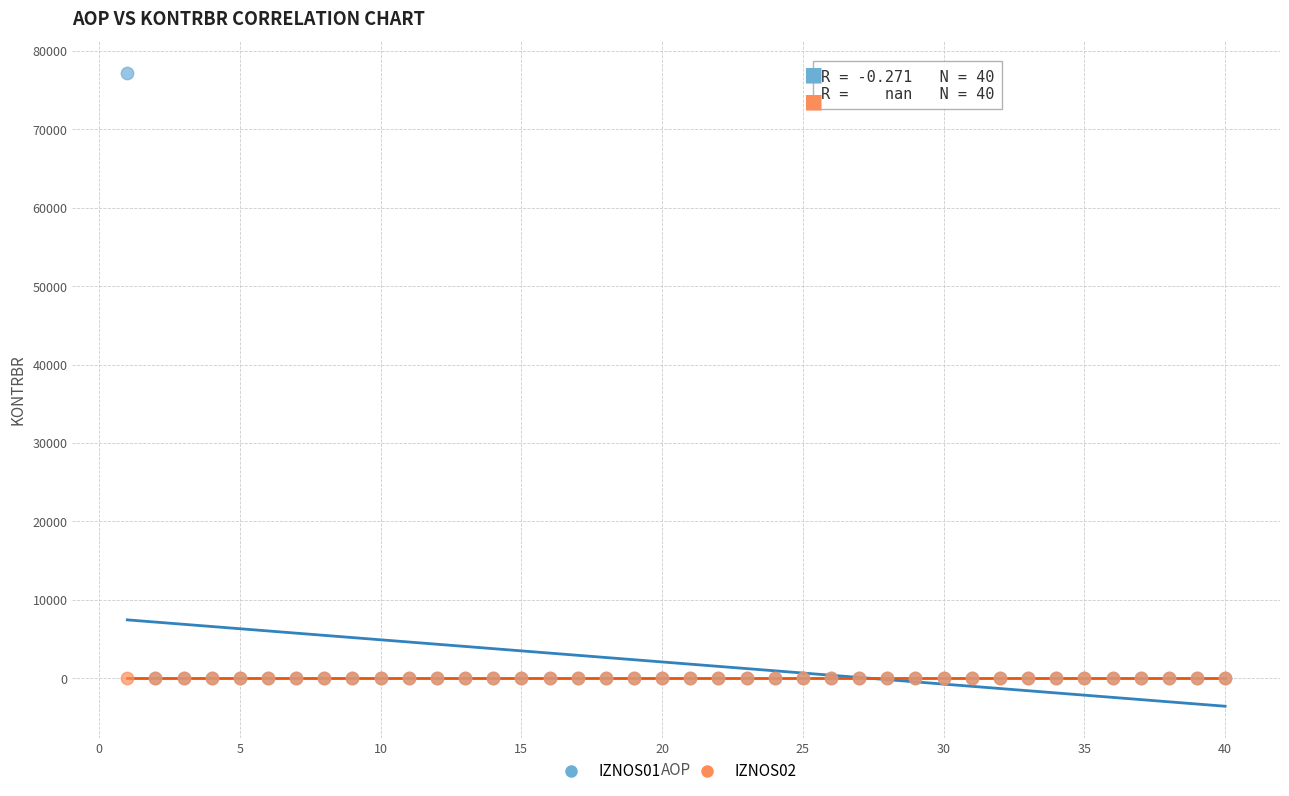

Which series contains the highest Y value?

IZNOS01